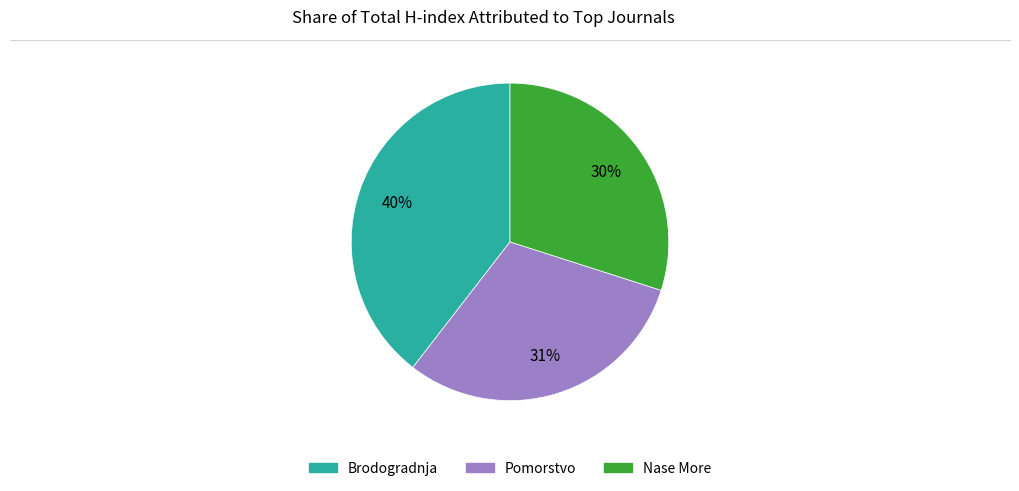

To the nearest percent, what is the difference between the largest and smallest slice percentages?

10%